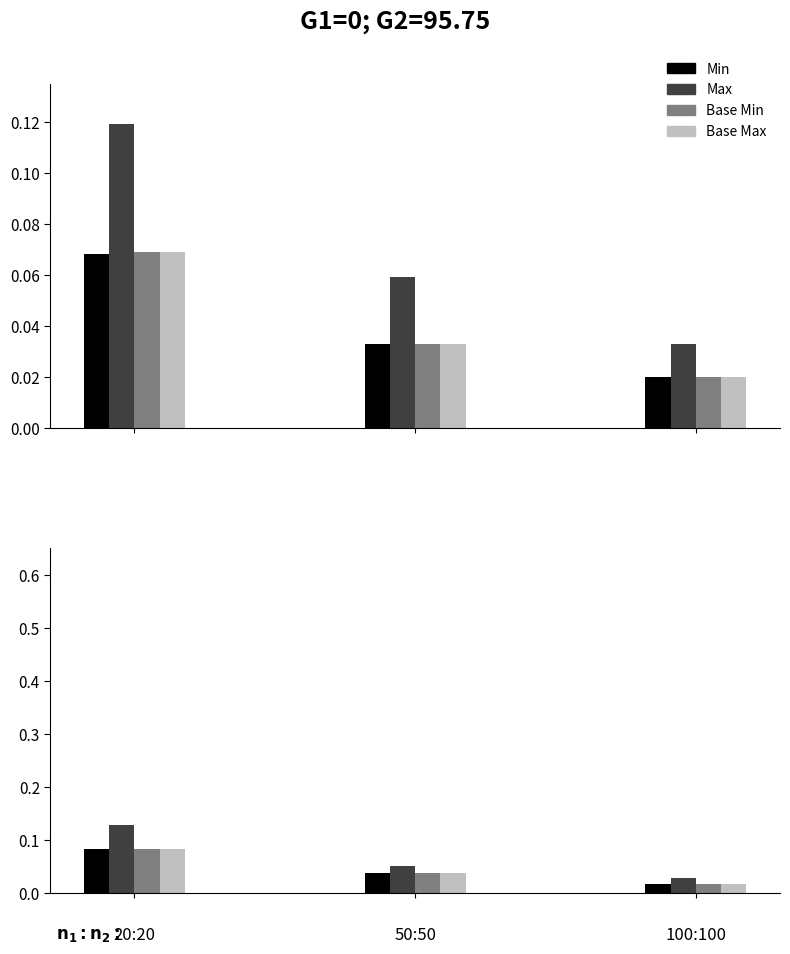

What are all the series names shown in the legend?

Min, Max, Base Min, Base Max